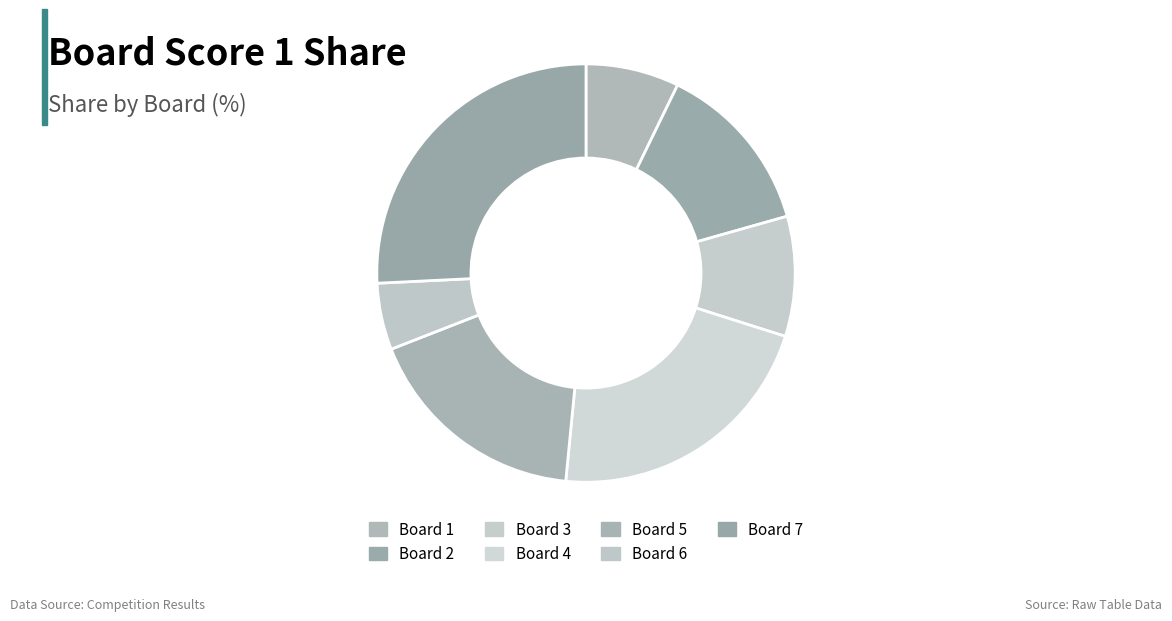

How many segments does this pie chart have?

7